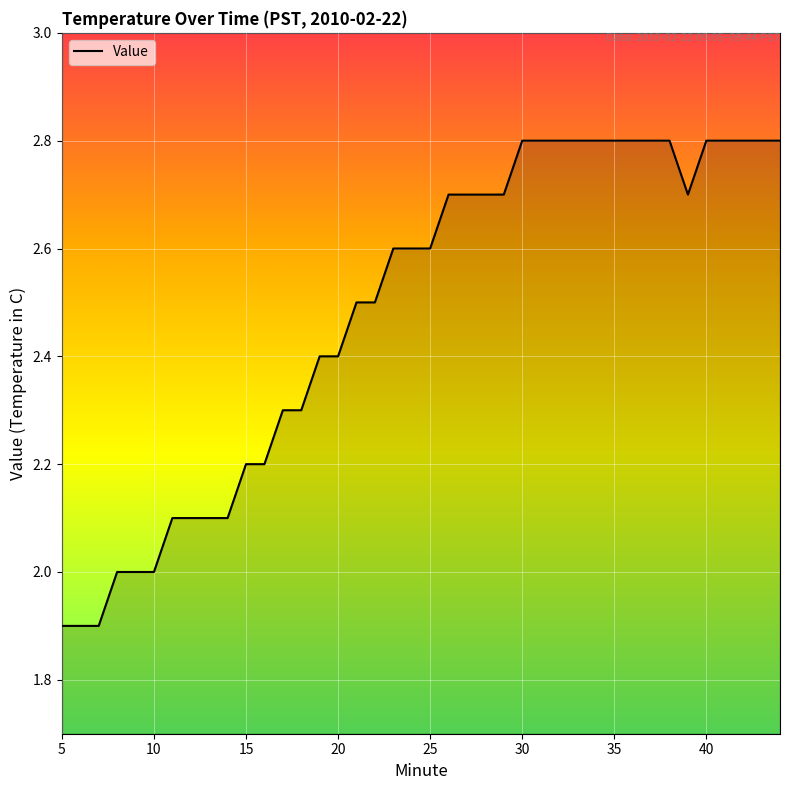

What is the greatest value displayed?

2.8